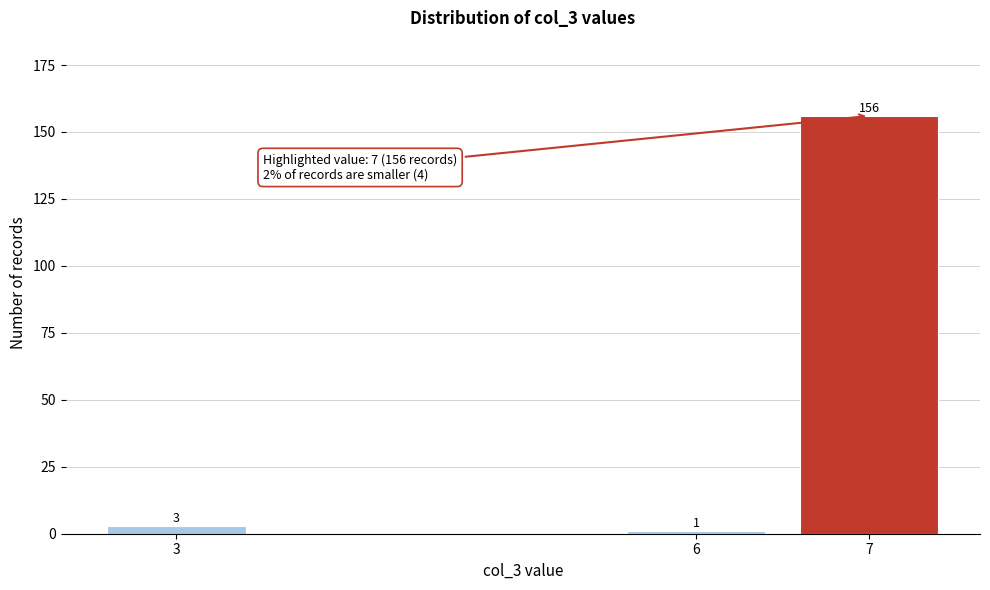

Reading left to right, what are all the values shown in this chart?

3	1	156